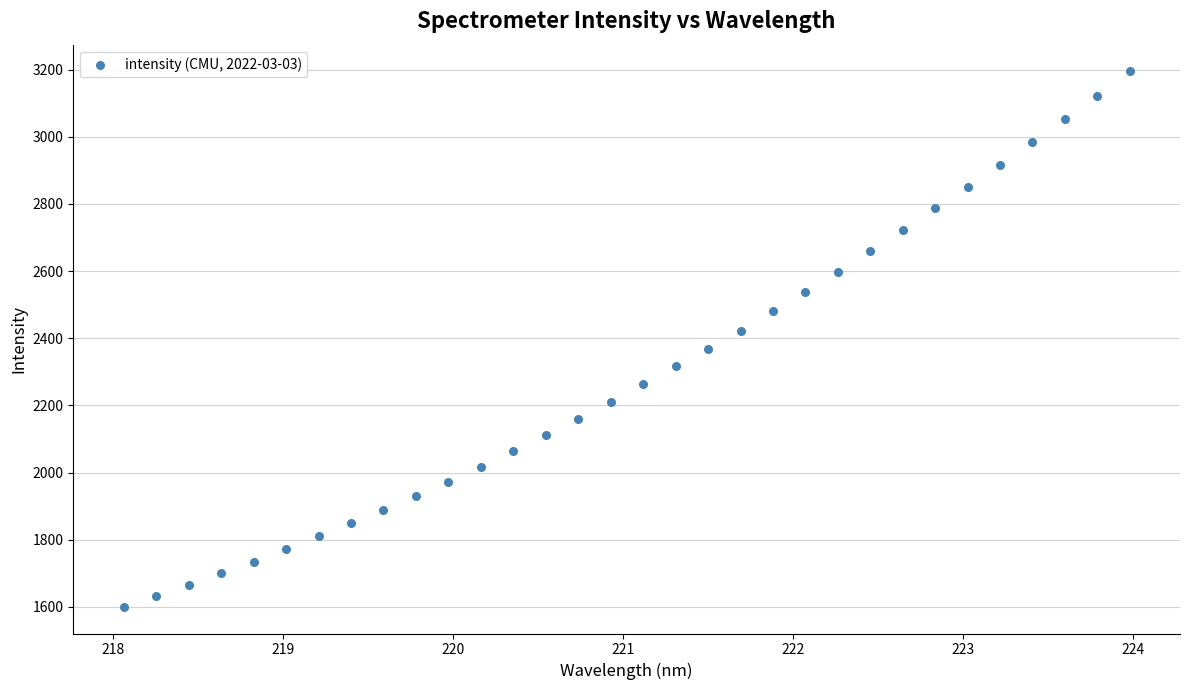

What is the range of X values (max minus min)?

5.9